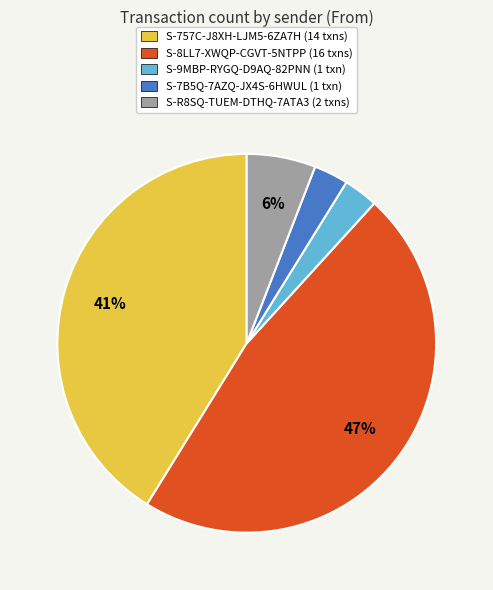

To the nearest percent, what is the average slice percentage?

20%